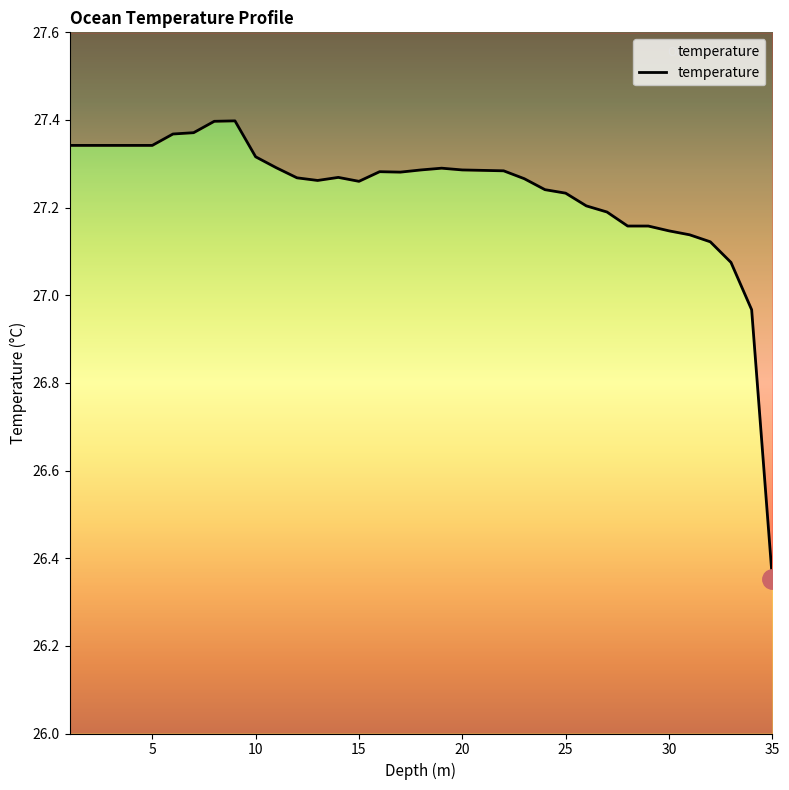

How many data points does each series have?

35